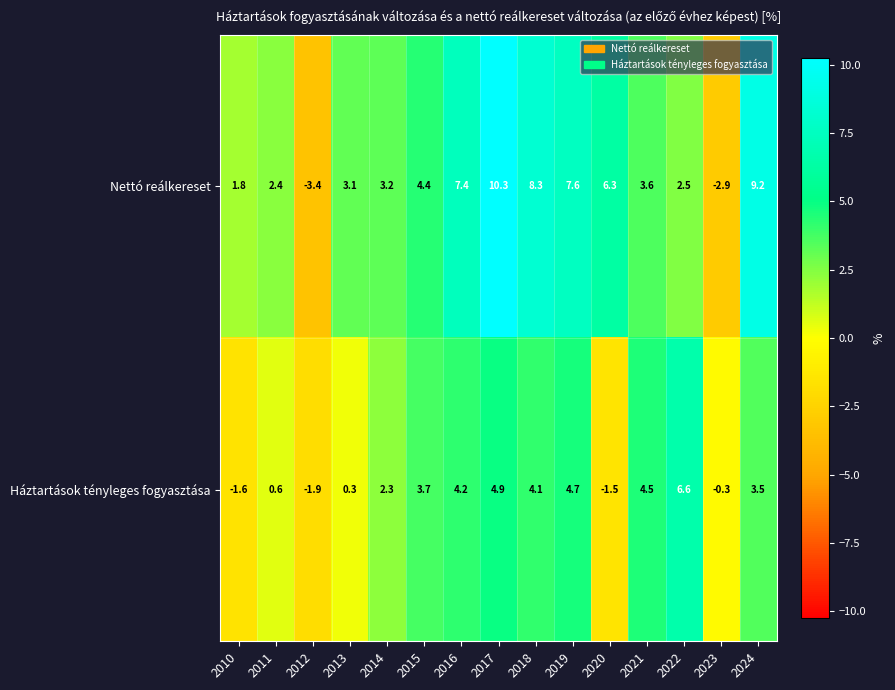

What is the difference between the maximum and second lowest values in the Háztartások tényleges fogyasztása series?

8.2